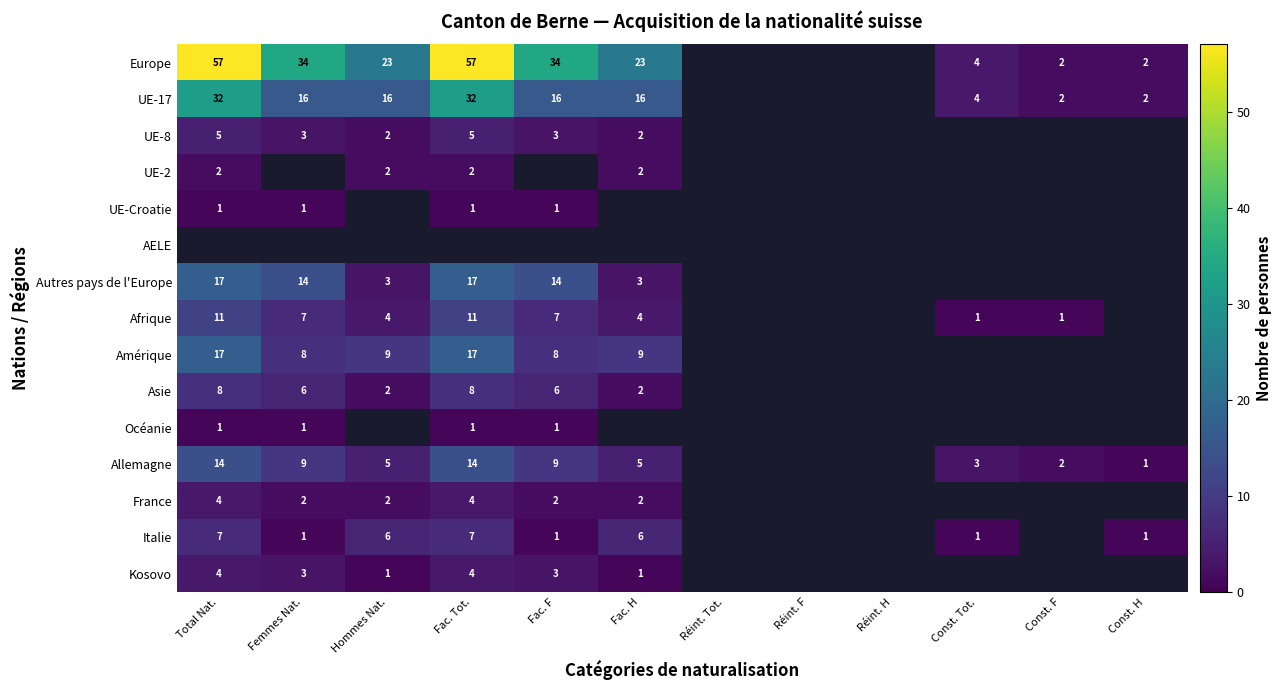

The value of Italie at Fac. Tot. is 7. True or false?

True